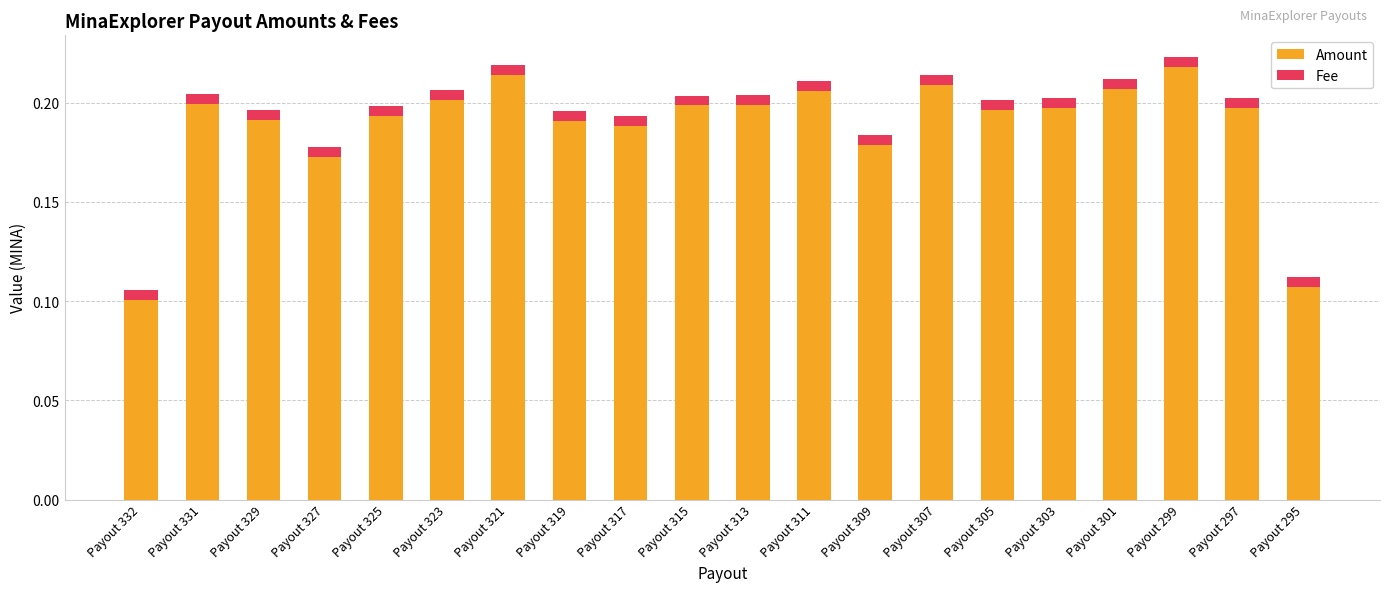

What is the sum of the Amount values at Payout 305 and Payout 303?

0.4